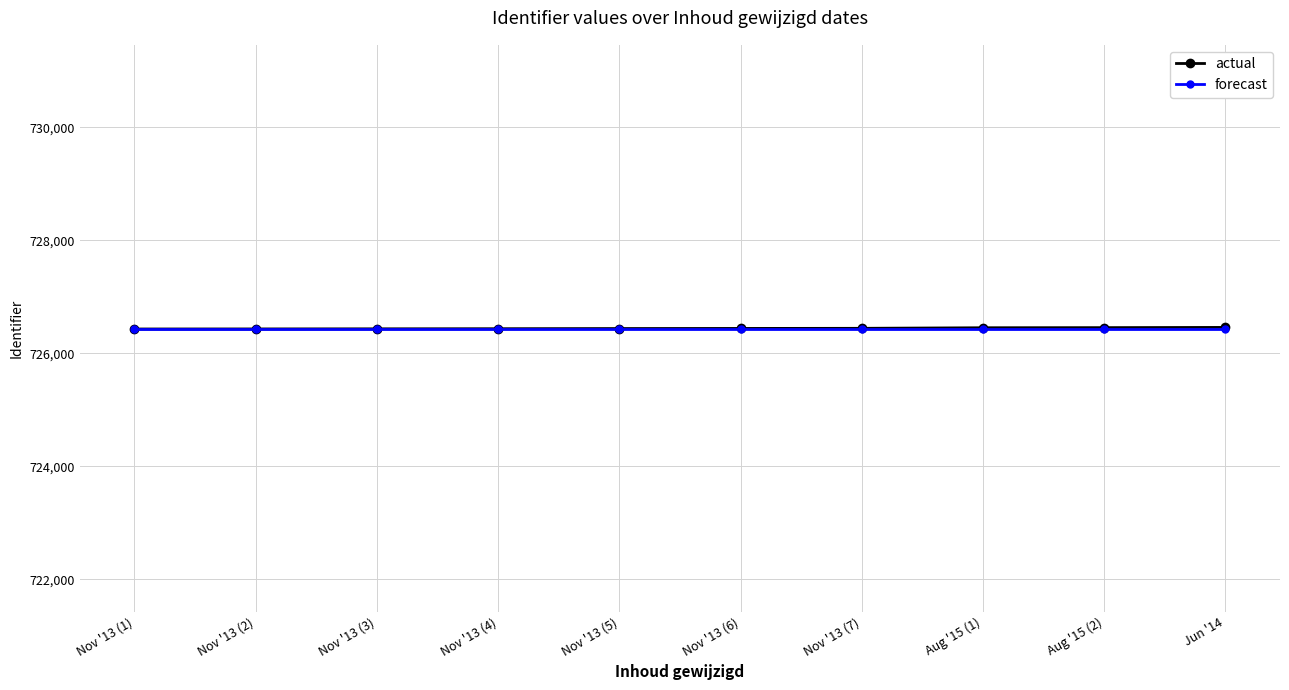

How many series are shown in this chart?

2